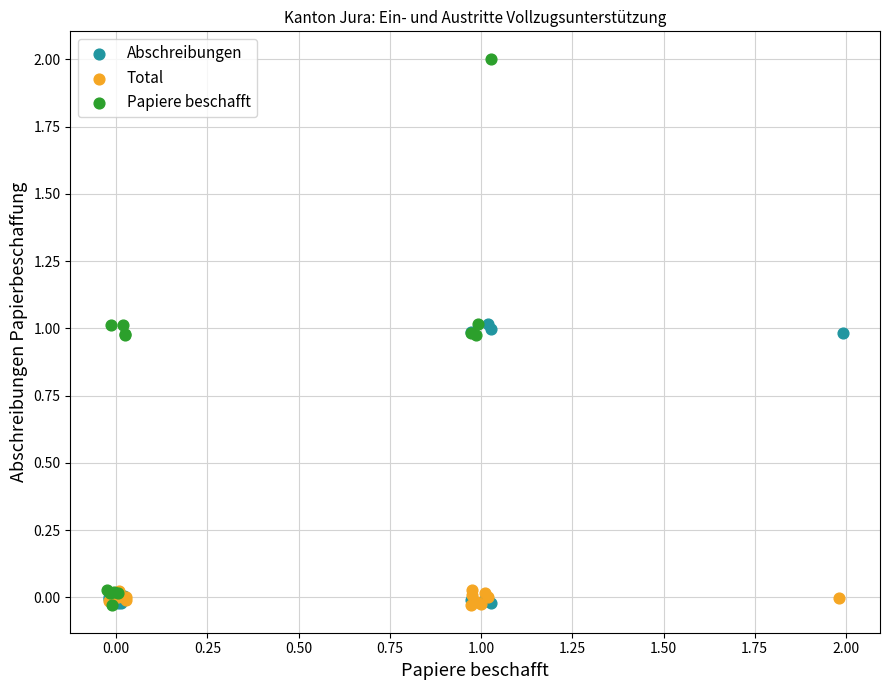

Which series has the largest Y range (max minus min)?

Papiere beschafft